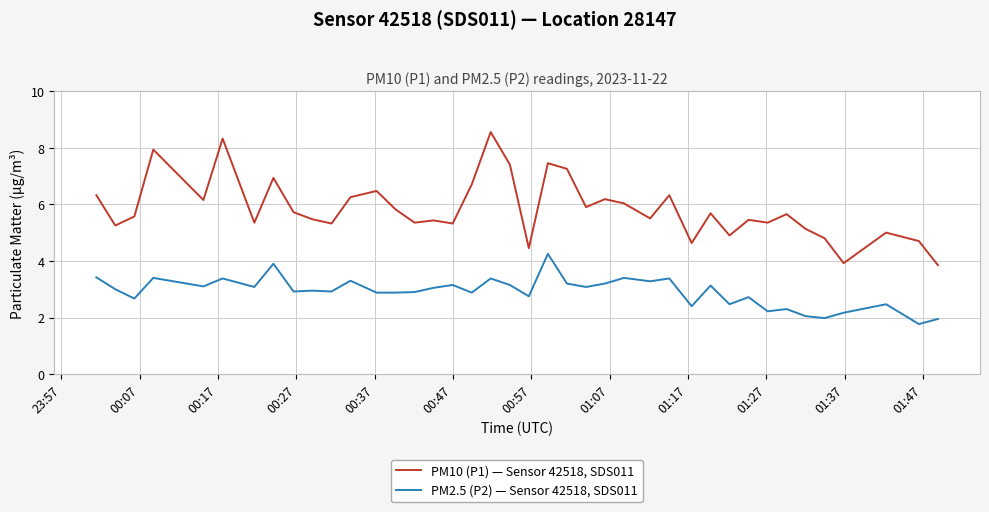

What is the greatest value displayed?

8.6